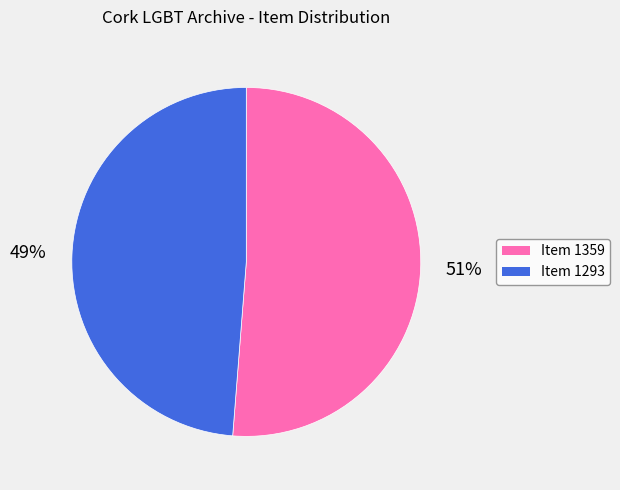

What percentage is the Item 1359 slice, to the nearest percent?

51%